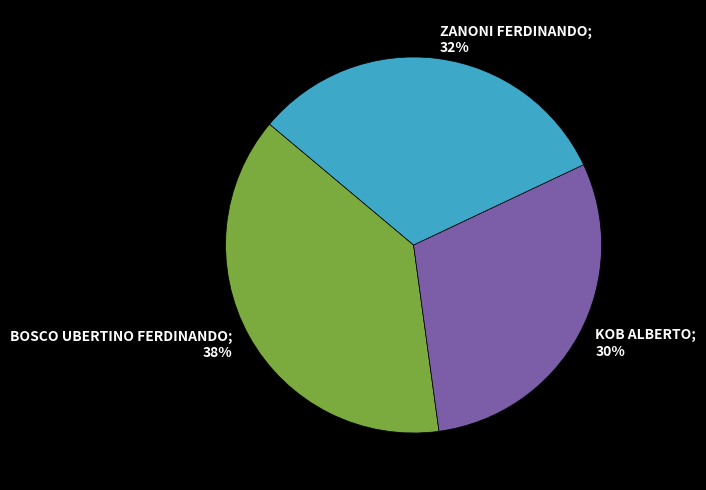

Combined, do ZANONI FERDINANDO and KOB ALBERTO account for over 50%?

Yes